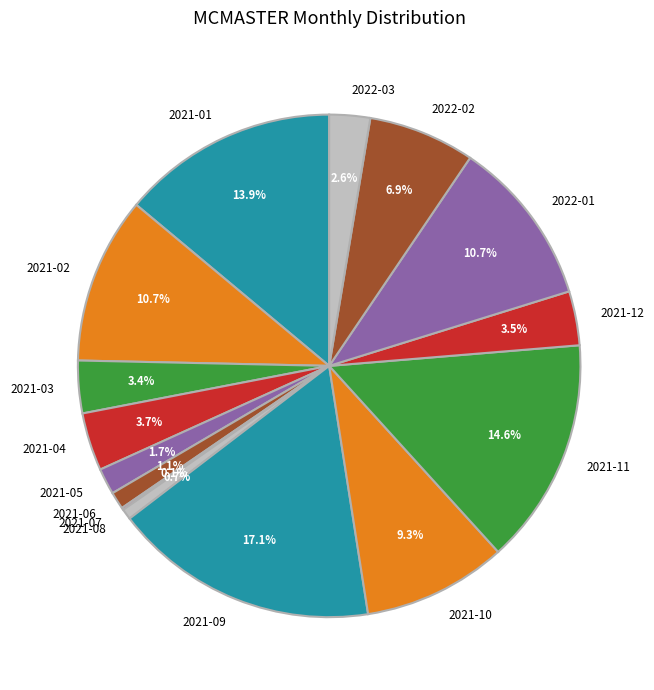

Which category has the biggest portion of the pie?

2021-09